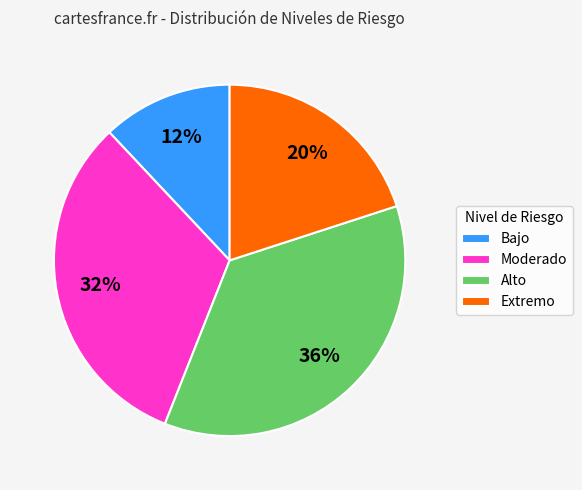

Between Bajo and Extremo, which is larger?

Extremo